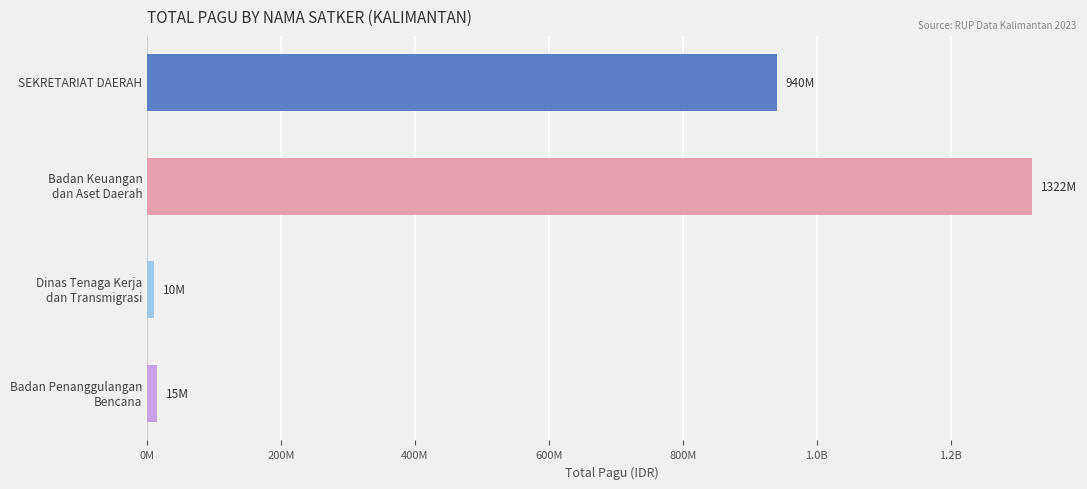

Are the bars horizontal?

Yes